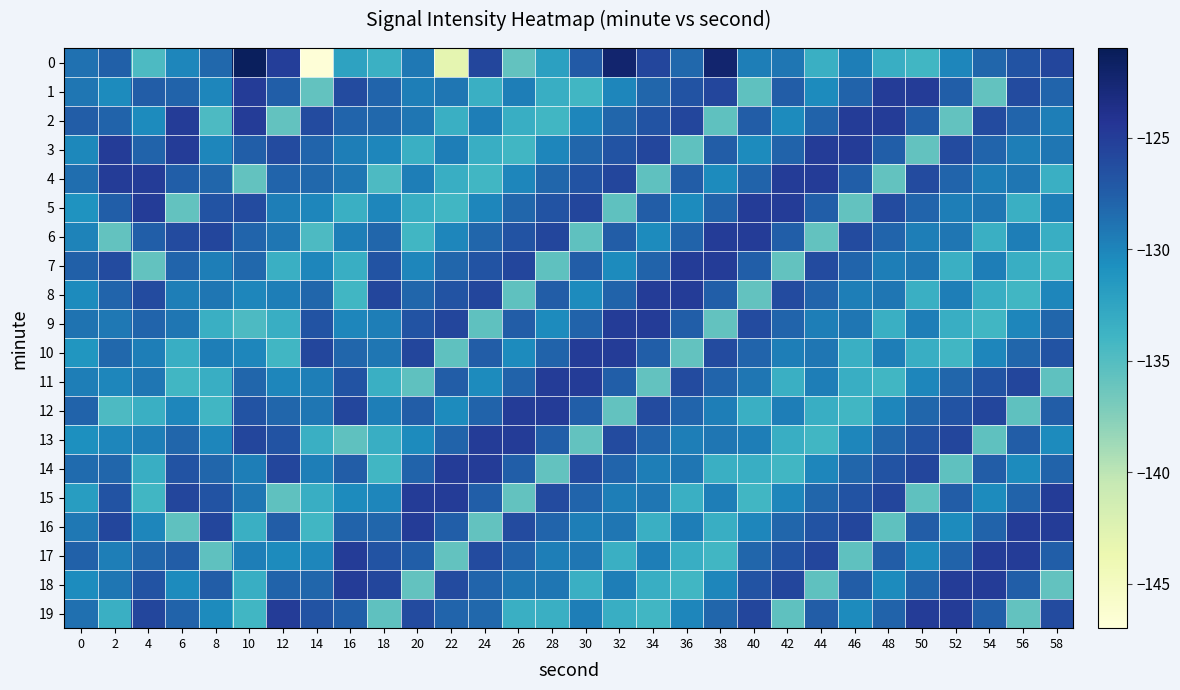

What is the spread (max minus min) of values at 4?

10.9